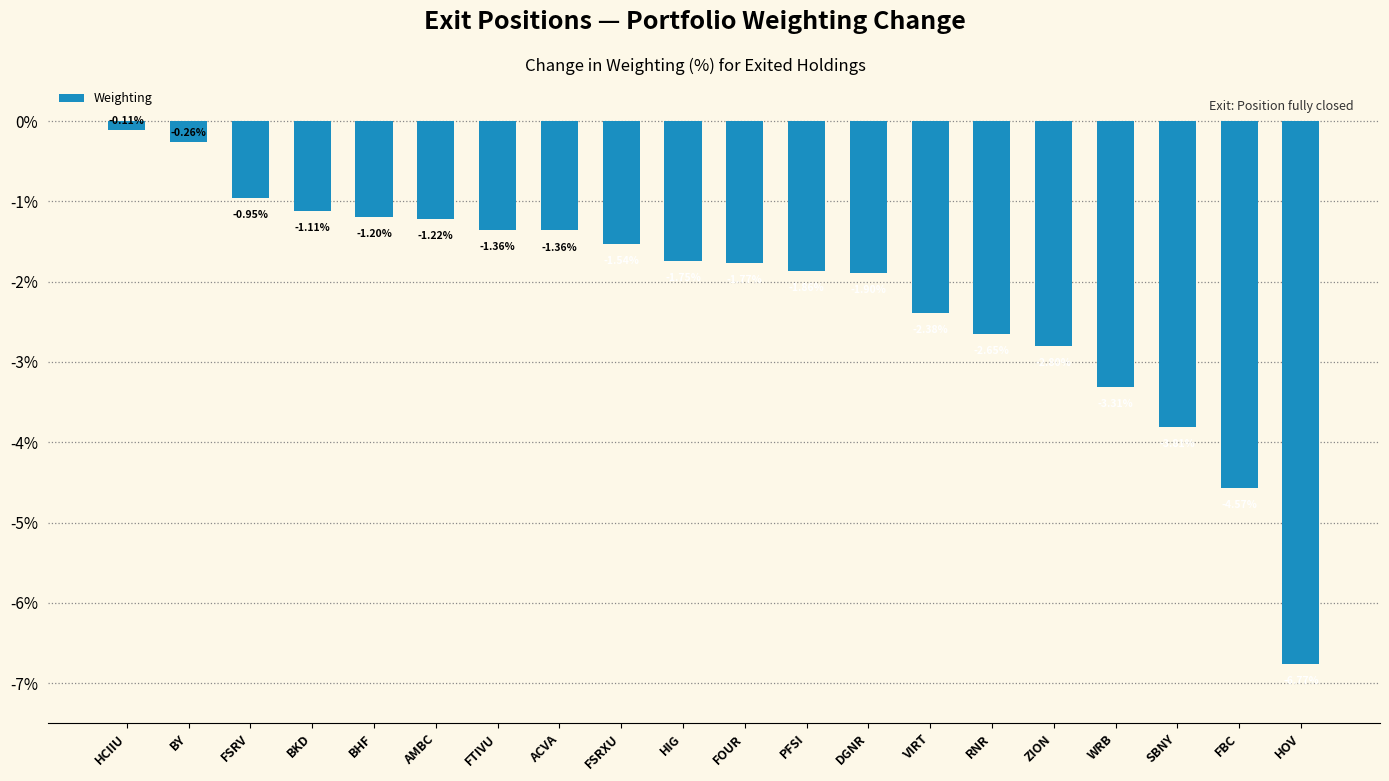

What is the change in value from FOUR to HOV?

-5.0